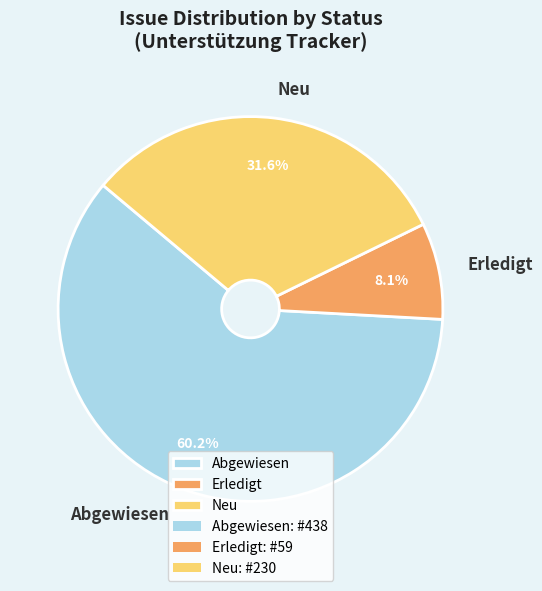

Rank the categories by value from highest to lowest.

Abgewiesen, Neu, Erledigt